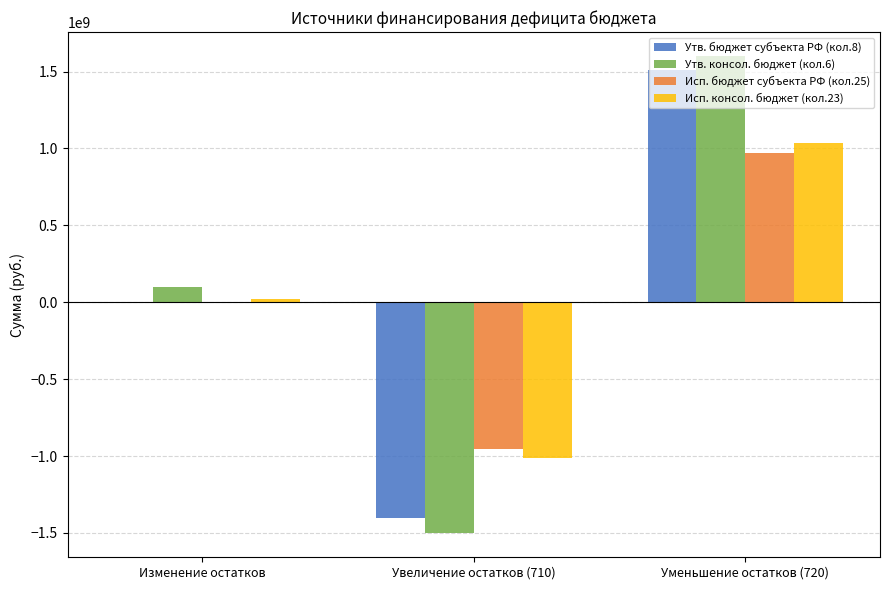

How many distinct data groups are displayed?

4